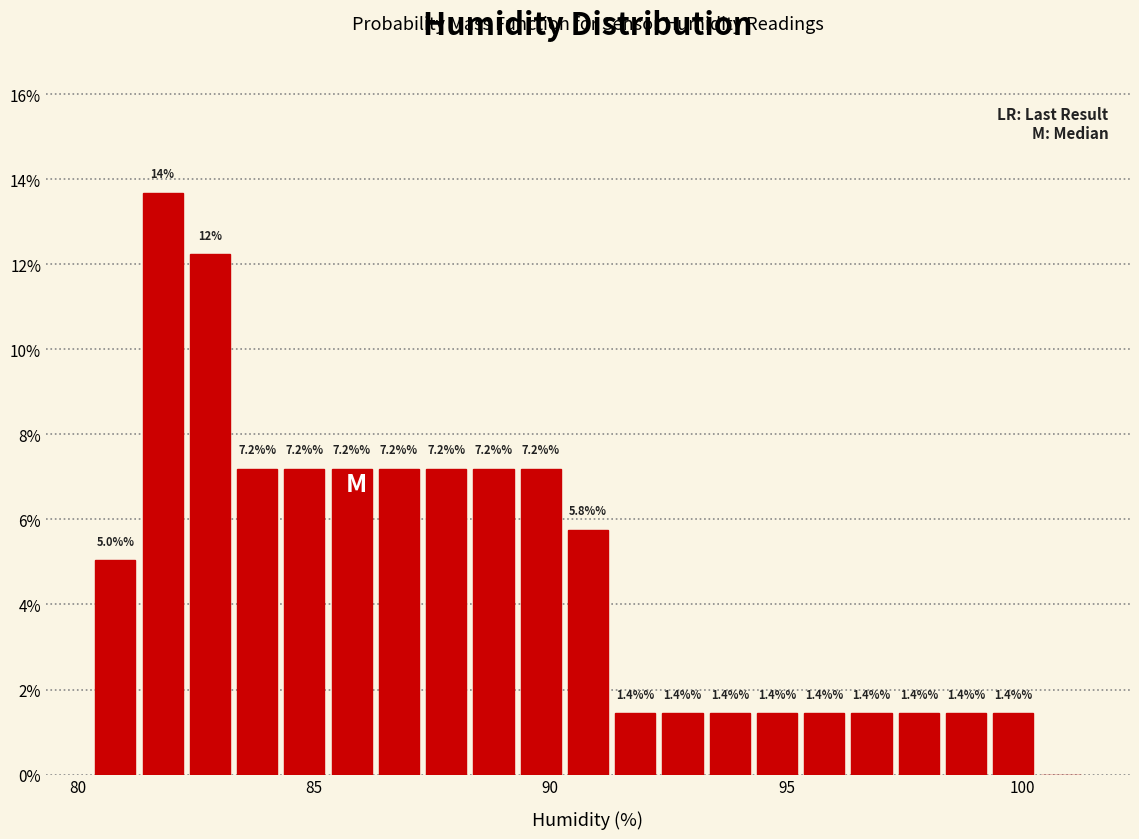

Around what value on the x-axis is the tallest bar? Give the approximate position of its centre, as read against the axis.

82.0